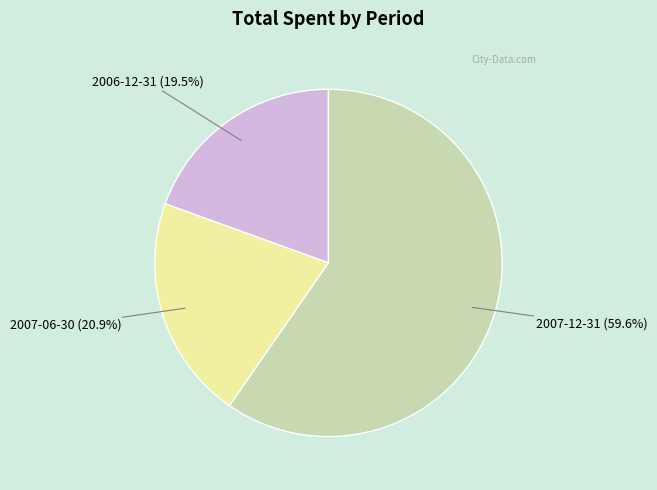

Rank the categories by value from highest to lowest.

2007-12-31, 2007-06-30, 2006-12-31